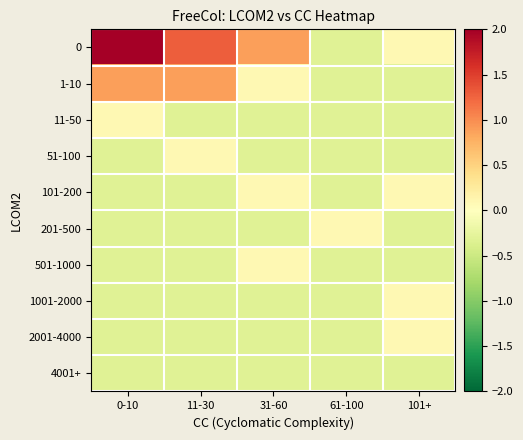

Which category has the highest value across all series?

0-10